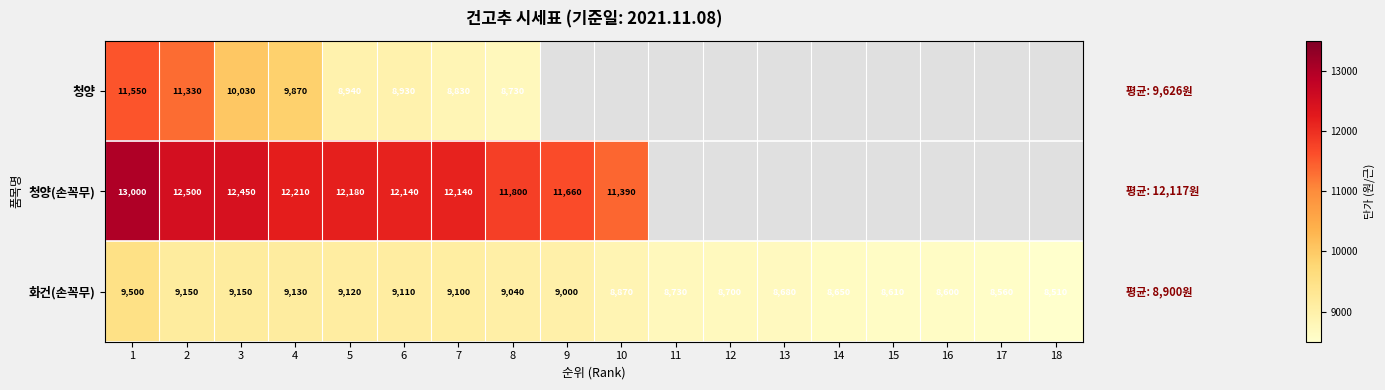

What is the average value of the 화건(손꼭무) series?

8901